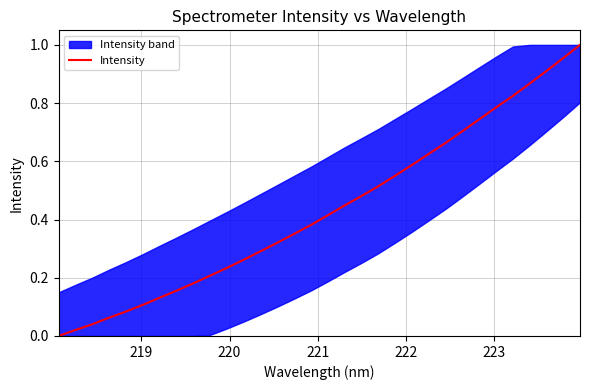

What is the greatest value displayed?

1.0